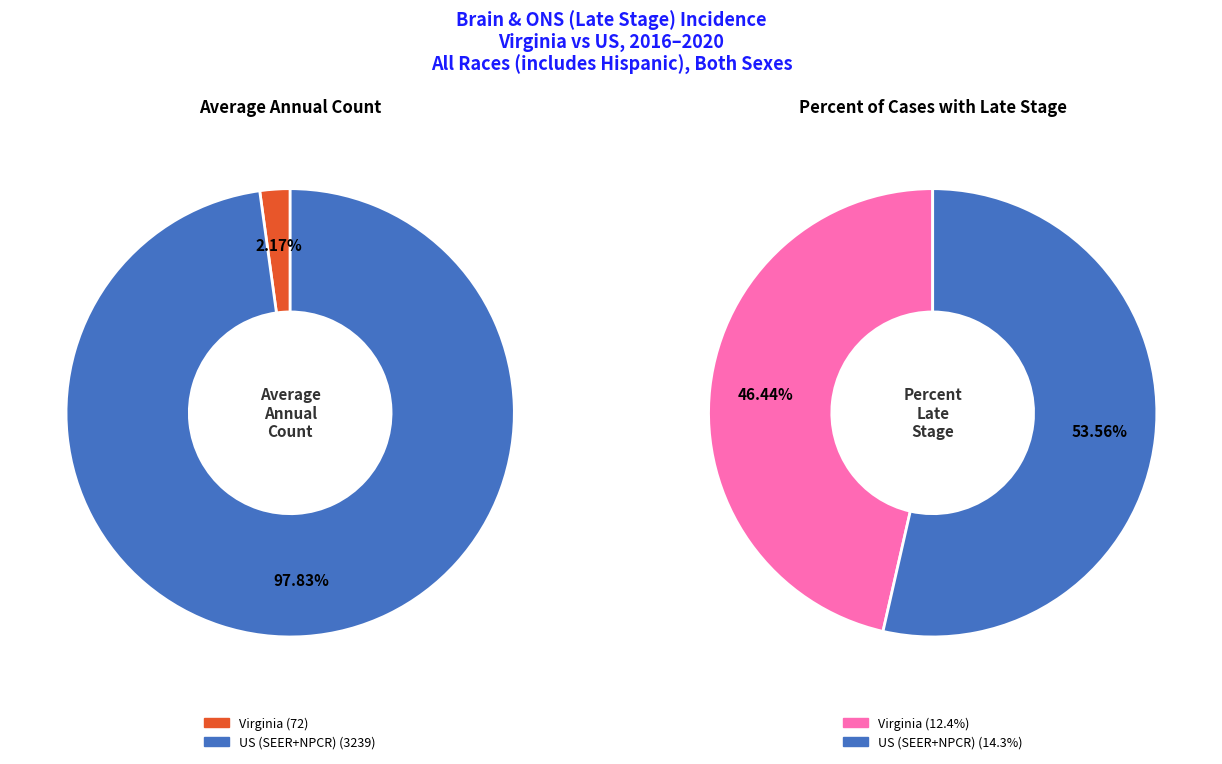

What is the total percentage of Virginia and US (SEER+NPCR)?

100.0%